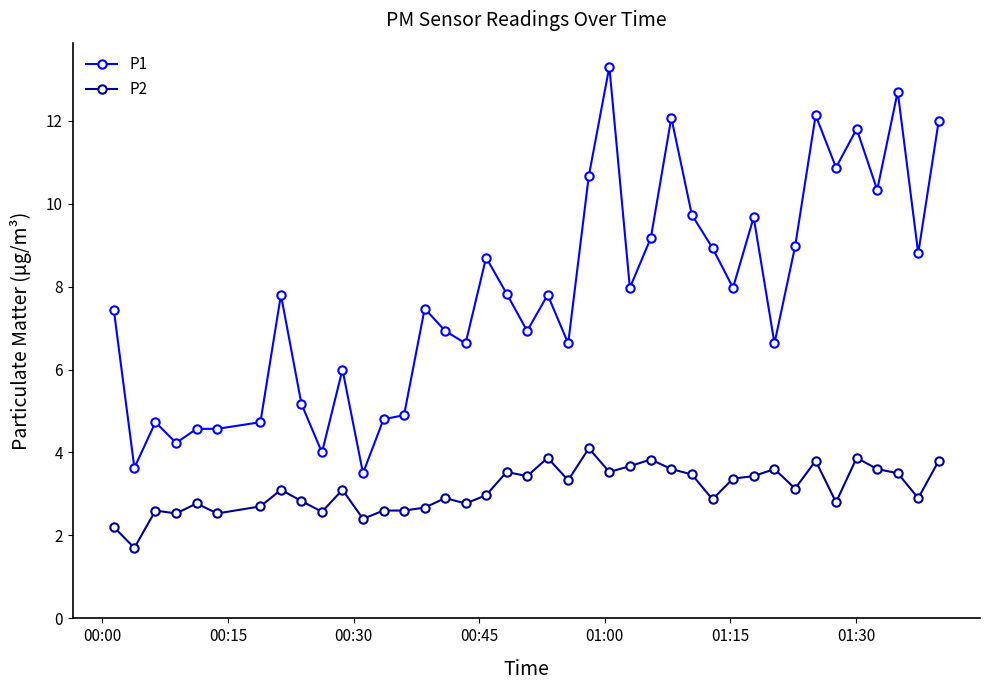

List the series in order of their peak value, lowest first.

P2, P1